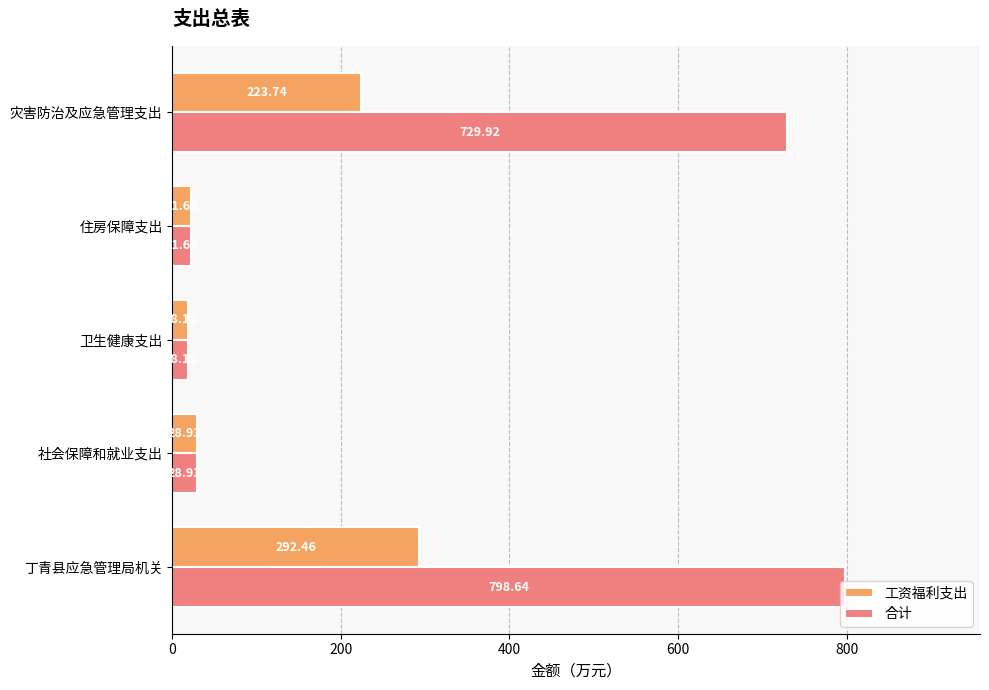

Which series has the widest spread of values?

合计